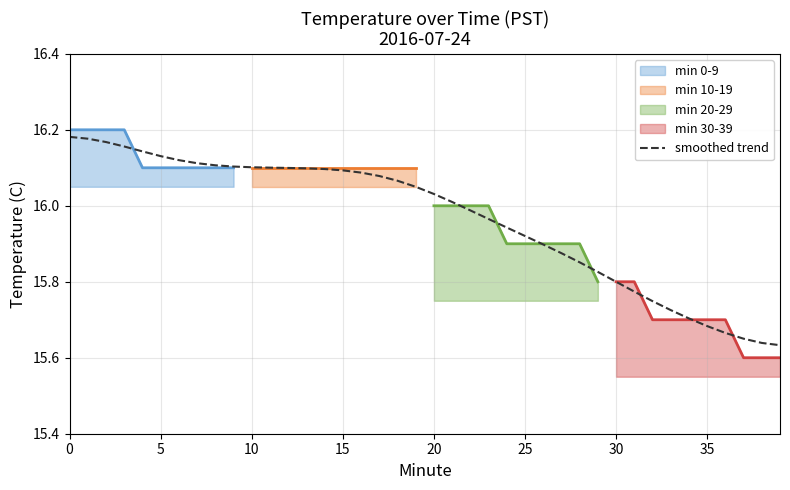

What is the average value?

16.0